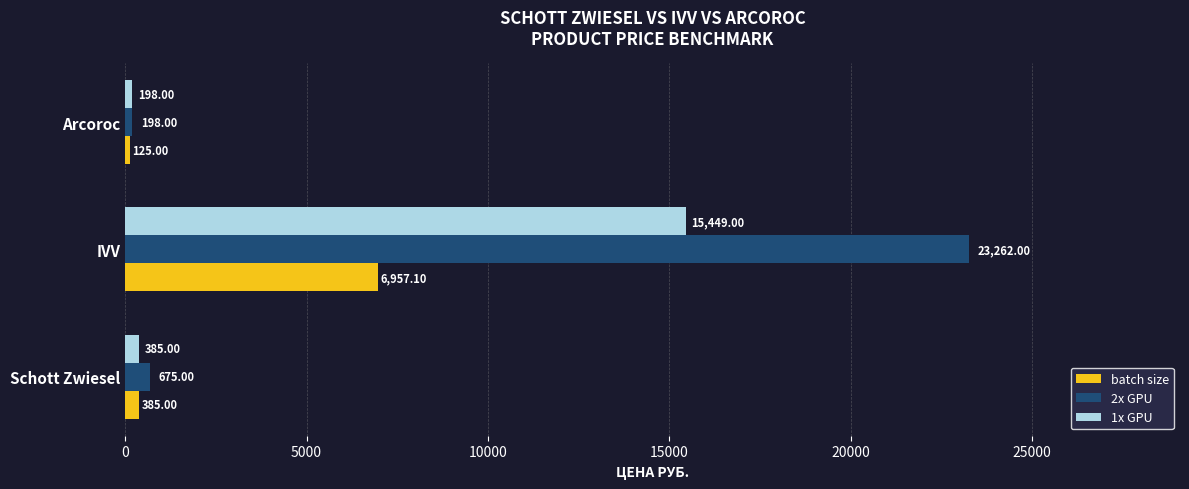

Rank the categories by 2x GPU value from lowest to highest.

Arcoroc, Schott Zwiesel, IVV